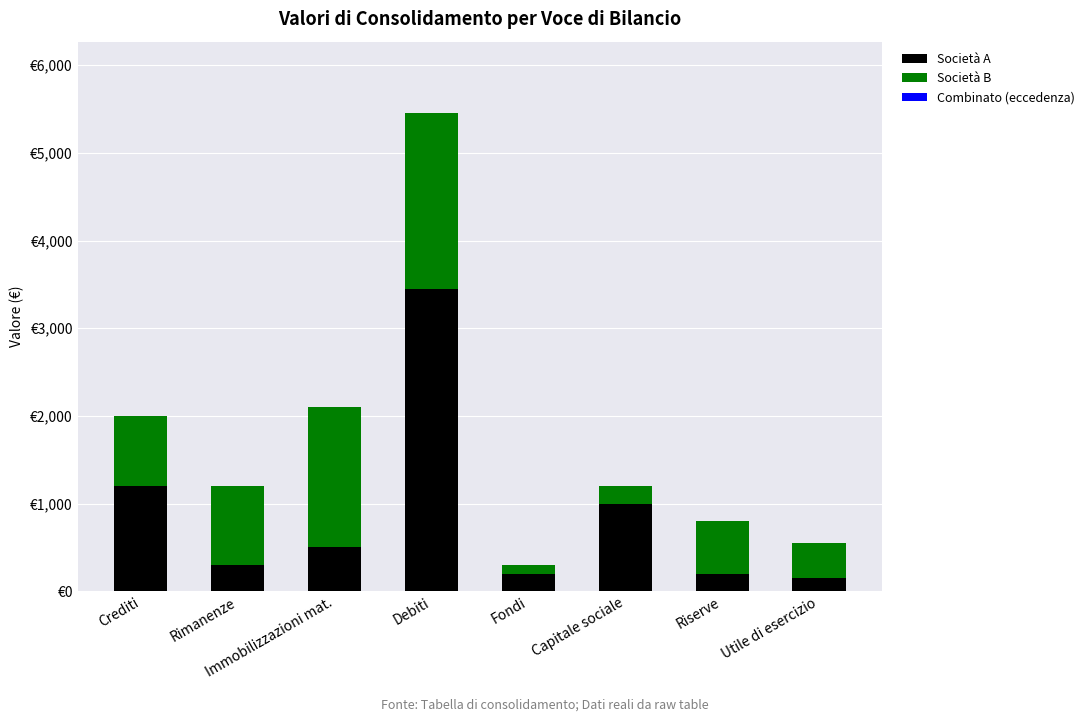

Count the Società B values in the range 400 to 1600.

5